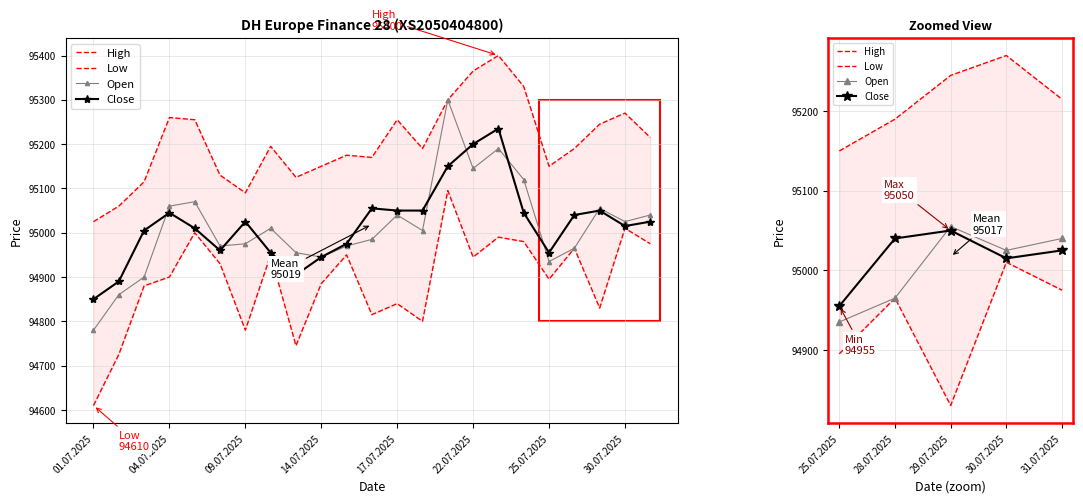

At how many categories does at least one series exceed 95088?

5